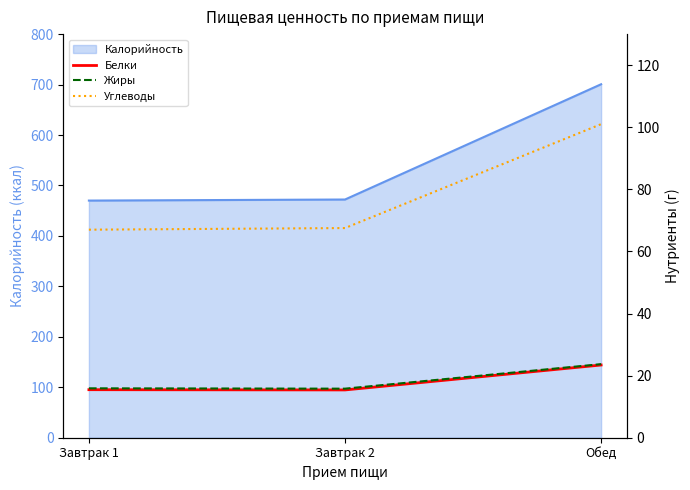

What is the maximum value for Белки?

23.4